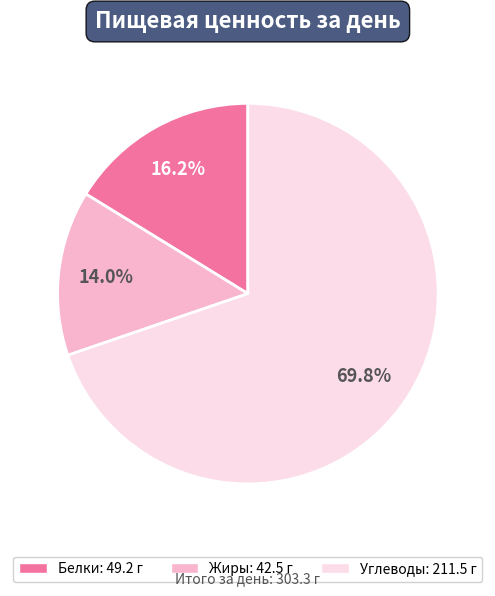

Is there a majority slice in this chart?

Yes